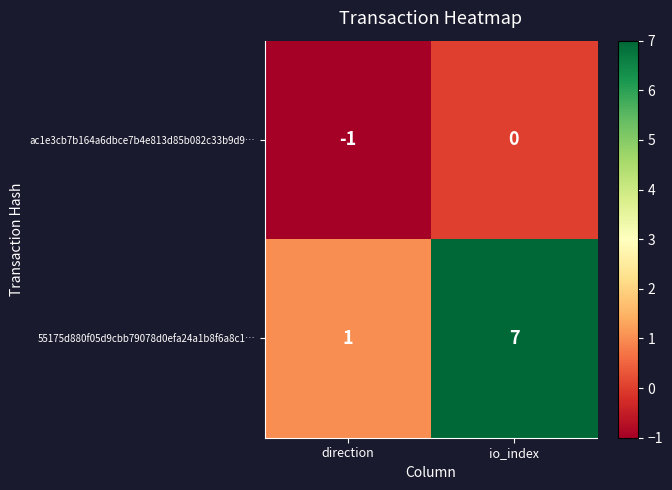

Reading left to right, list all the values displayed in this chart.

ac1e3cb7b164a6dbce7b4e813d85b082c33b9d9…: -1	0
55175d880f05d9cbb79078d0efa24a1b8f6a8c1…: 1	7